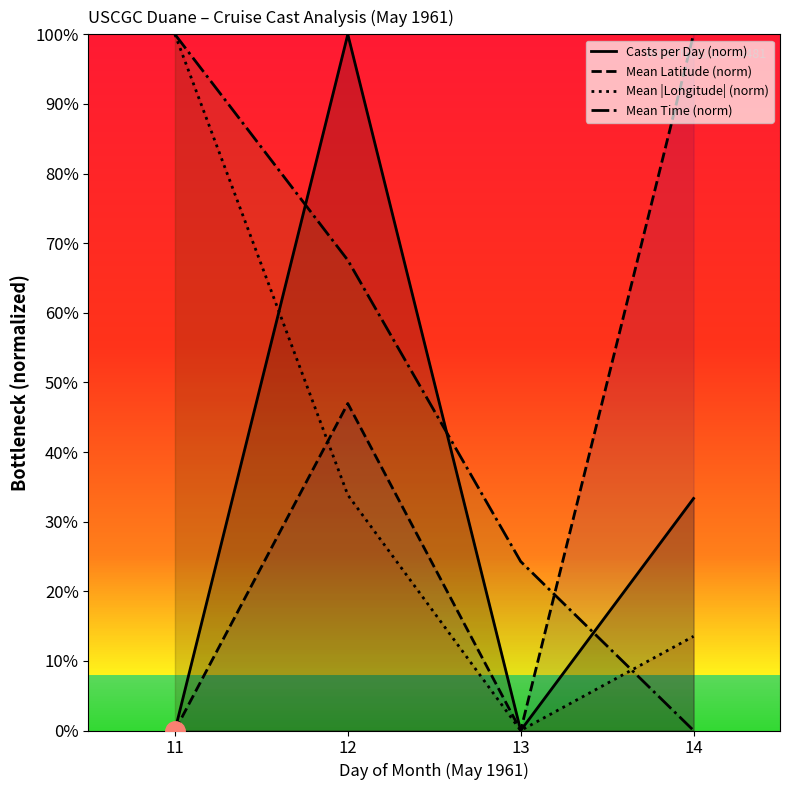

What is the sum of all Mean |Longitude| (norm) values?

147.4